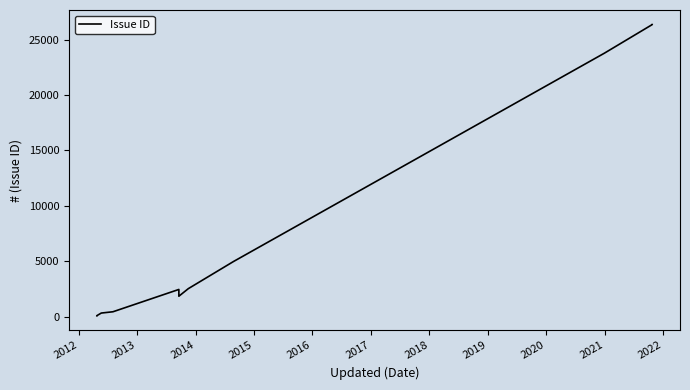

True or false: there are more than 2 points higher than both neighbors.

False